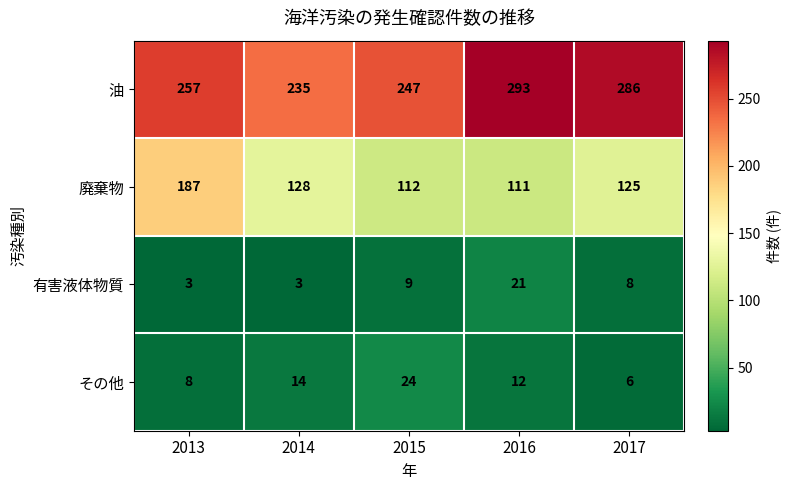

The value of 廃棄物 at 2016 is 111. True or false?

True